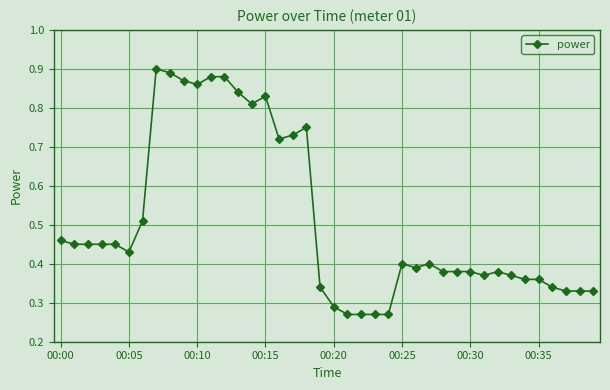

How many values are between 0 and 1?

40